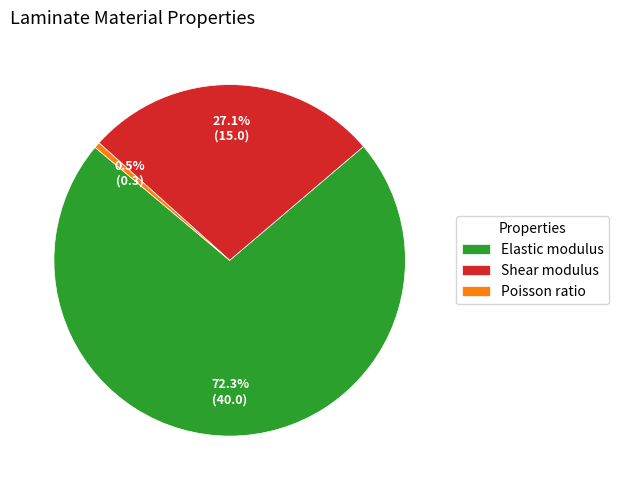

To the nearest percent, what percentage of the pie is Shear modulus?

27%